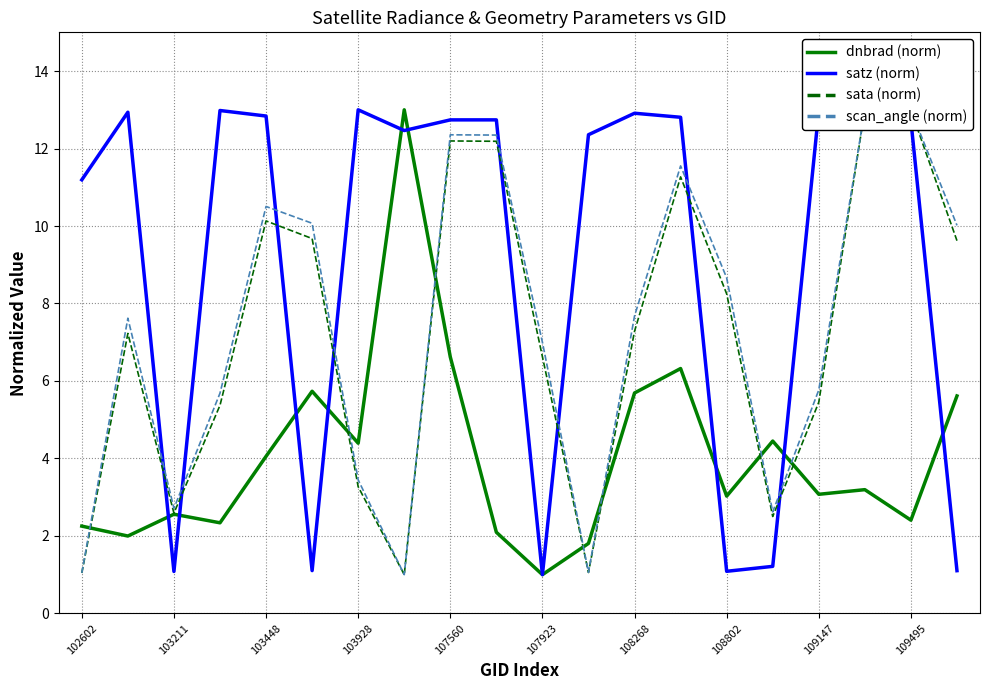

The satz (norm) series shows 11.2 at 102602. True or false?

True